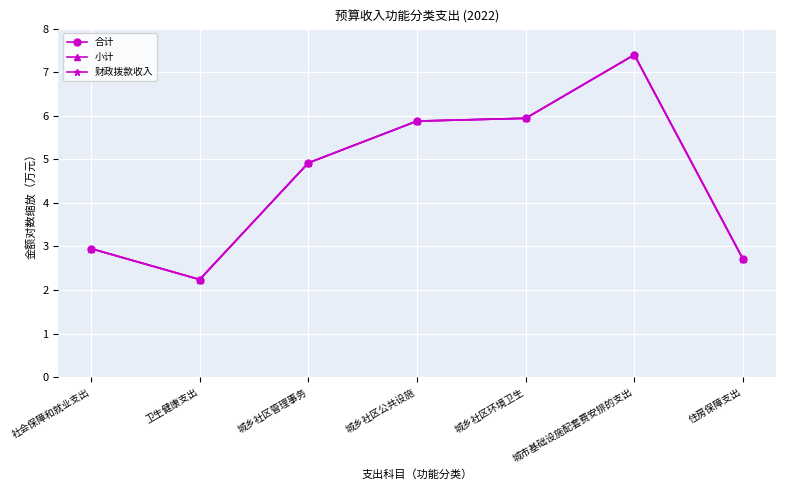

Between 城市基础设施配套费安排的支出 and 城乡社区管理事务, which is larger?

城市基础设施配套费安排的支出